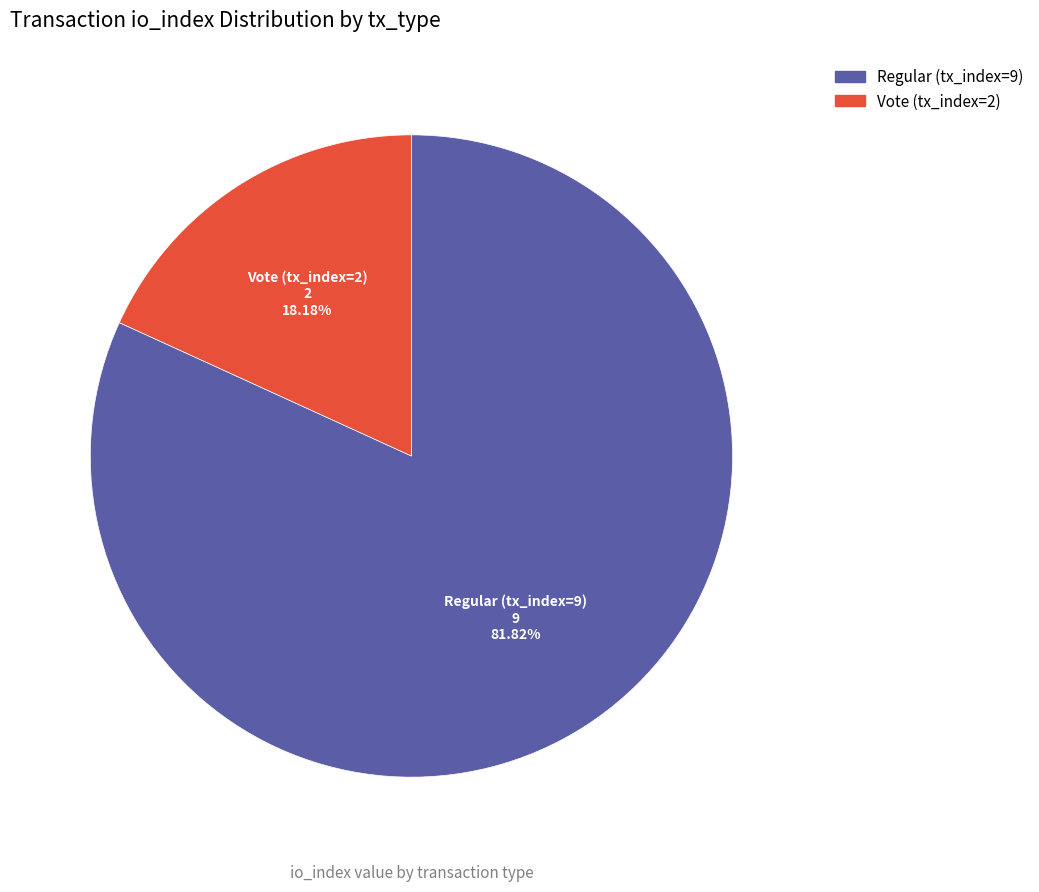

Rank the categories by value from highest to lowest.

Regular (tx_index=9), Vote (tx_index=2)